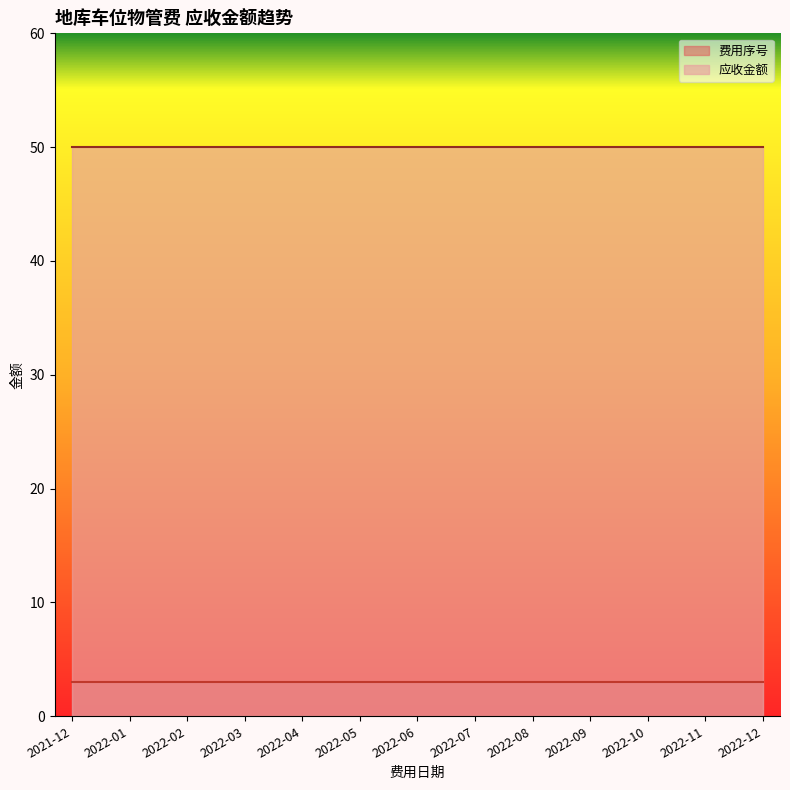

Reading left to right, transcribe all the data shown in this chart.

费用序号: 2021-12=3	2022-01=3	2022-02=3	2022-03=3	2022-04=3	2022-05=3	2022-06=3	2022-07=3	2022-08=3	2022-09=3	2022-10=3	2022-11=3	2022-12=3
应收金额: 2021-12=50	2022-01=50	2022-02=50	2022-03=50	2022-04=50	2022-05=50	2022-06=50	2022-07=50	2022-08=50	2022-09=50	2022-10=50	2022-11=50	2022-12=50